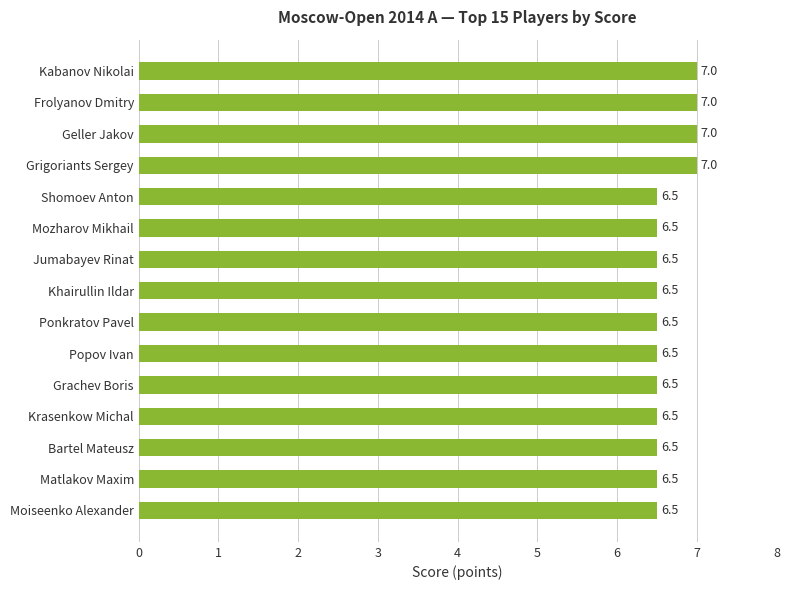

Reading top to bottom, what are all the values shown in this chart?

7.0	7.0	7.0	7.0	6.5	6.5	6.5	6.5	6.5	6.5	6.5	6.5	6.5	6.5	6.5